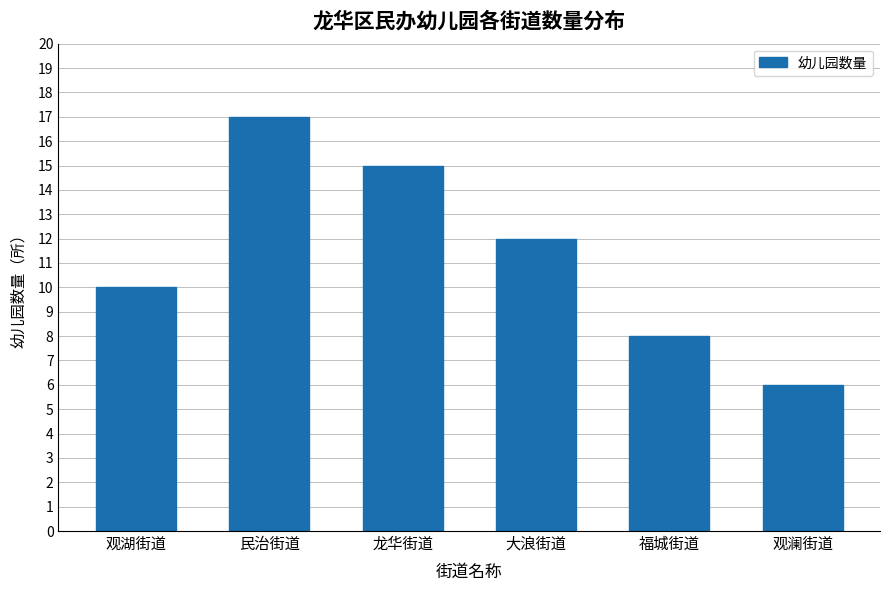

Reading left to right, what are all the values shown in this chart?

观湖街道=10	民治街道=17	龙华街道=15	大浪街道=12	福城街道=8	观澜街道=6